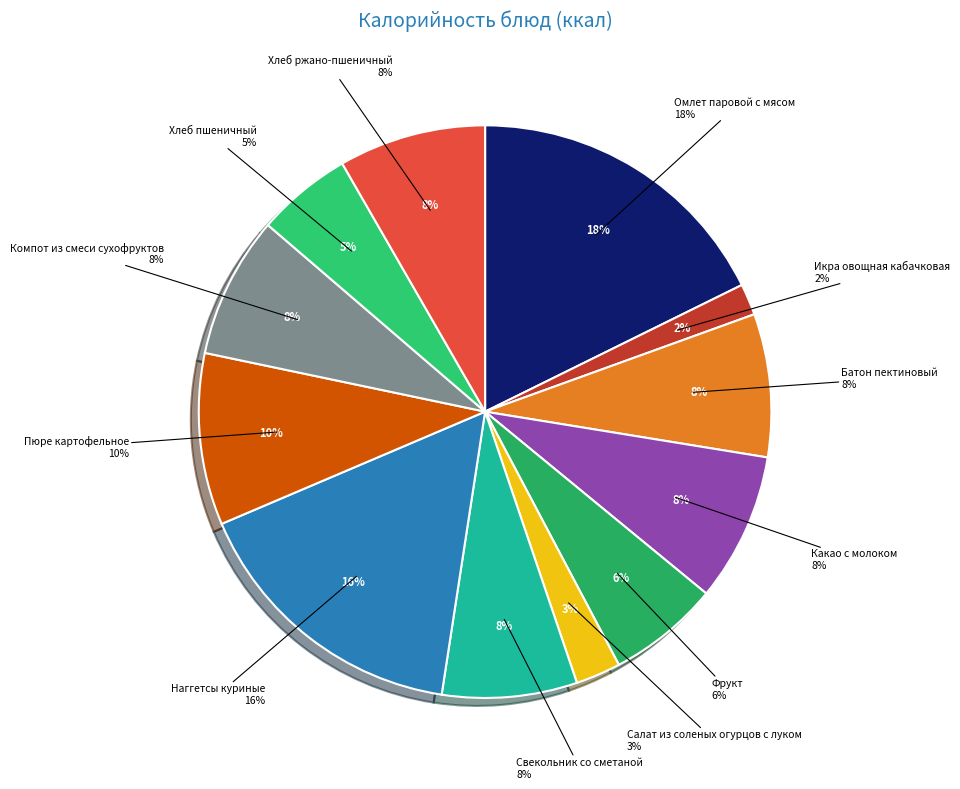

What percentage is NOT represented by Икра овощная кабачковая?

98.2%